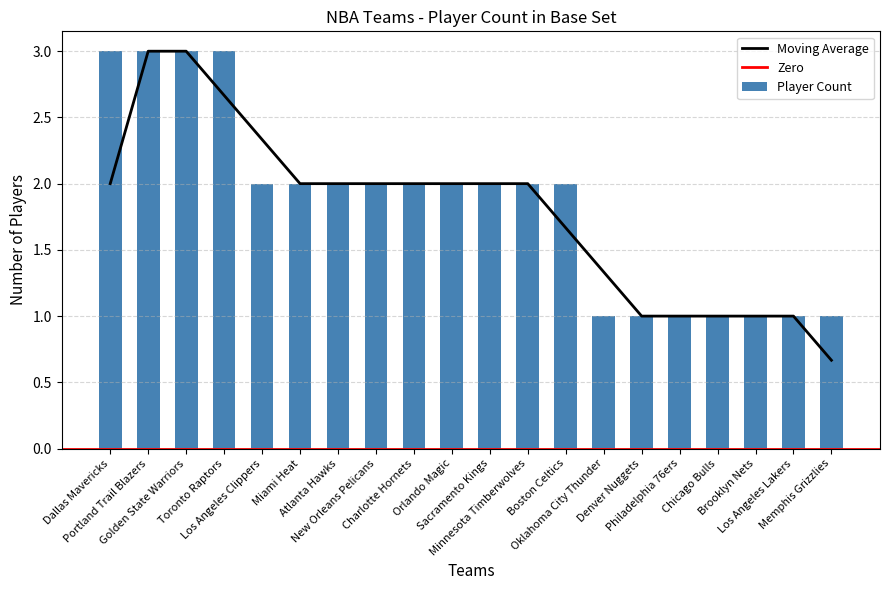

Reading left to right, what are all the values shown in this chart?

Dallas Mavericks=3	Portland Trail Blazers=3	Golden State Warriors=3	Toronto Raptors=3	Los Angeles Clippers=2	Miami Heat=2	Atlanta Hawks=2	New Orleans Pelicans=2	Charlotte Hornets=2	Orlando Magic=2	Sacramento Kings=2	Minnesota Timberwolves=2	Boston Celtics=2	Oklahoma City Thunder=1	Denver Nuggets=1	Philadelphia 76ers=1	Chicago Bulls=1	Brooklyn Nets=1	Los Angeles Lakers=1	Memphis Grizzlies=1